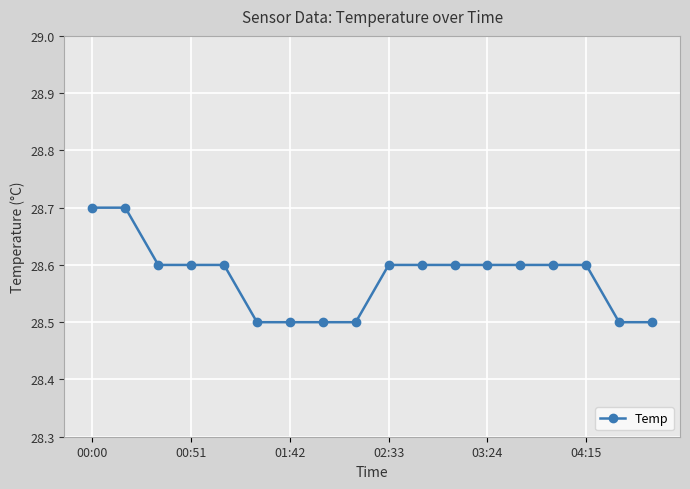

Count the values in the range 28 to 29.

18